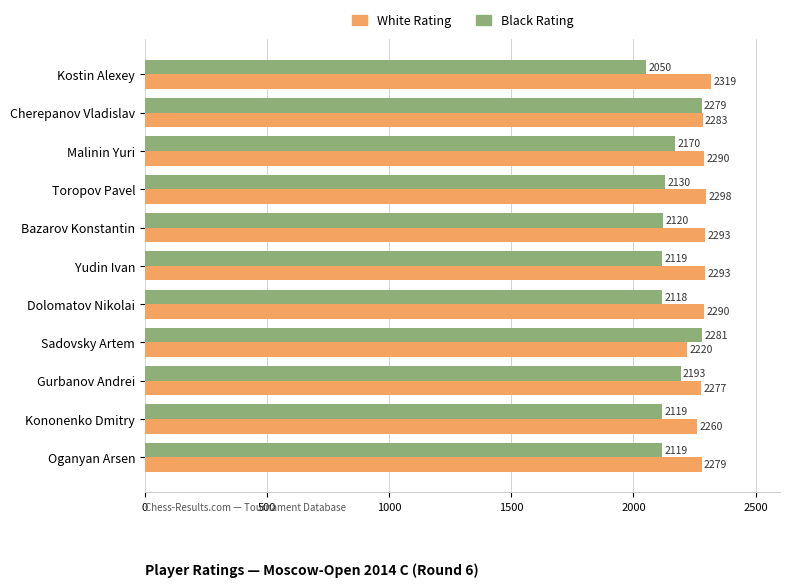

Rank the series at Toropov Pavel from highest to lowest value.

White Rating, Black Rating